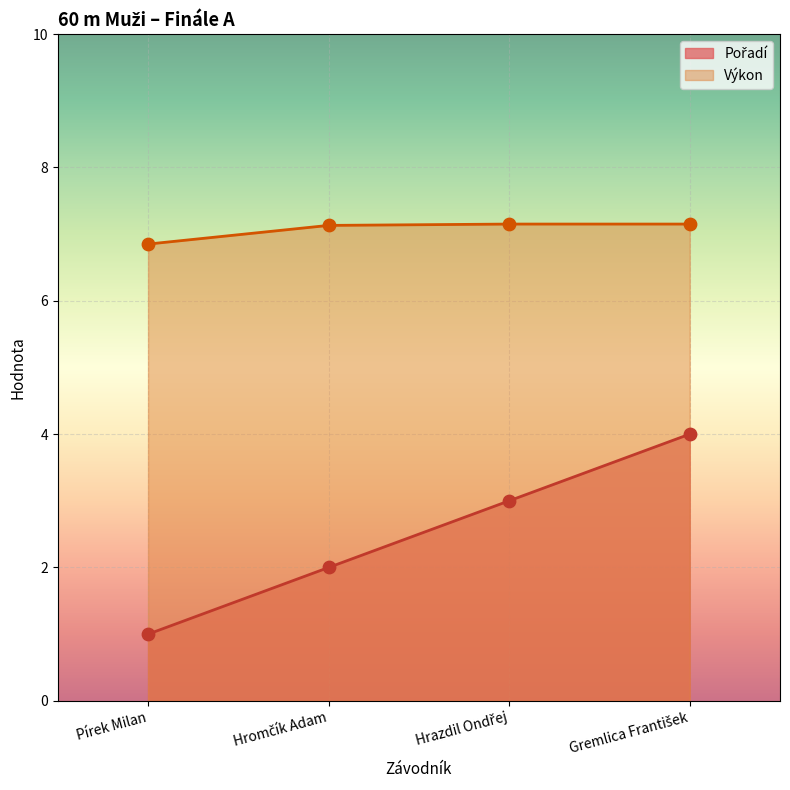

Which series has the largest total across all categories?

Výkon